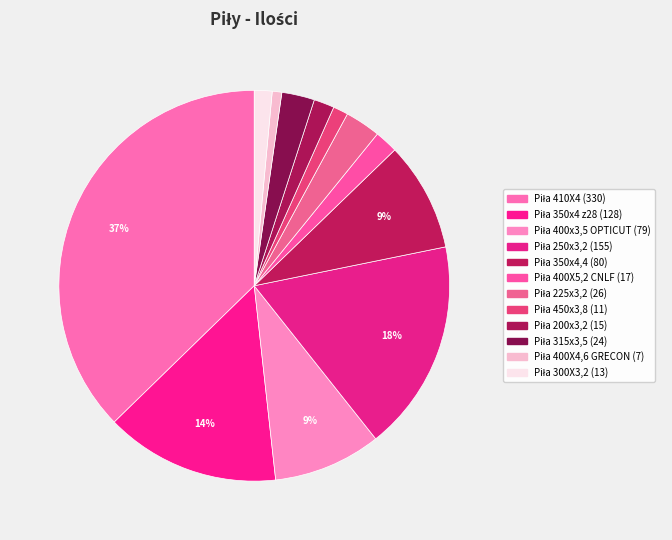

To the nearest percent, what is the difference between the largest and smallest slice percentages?

36%